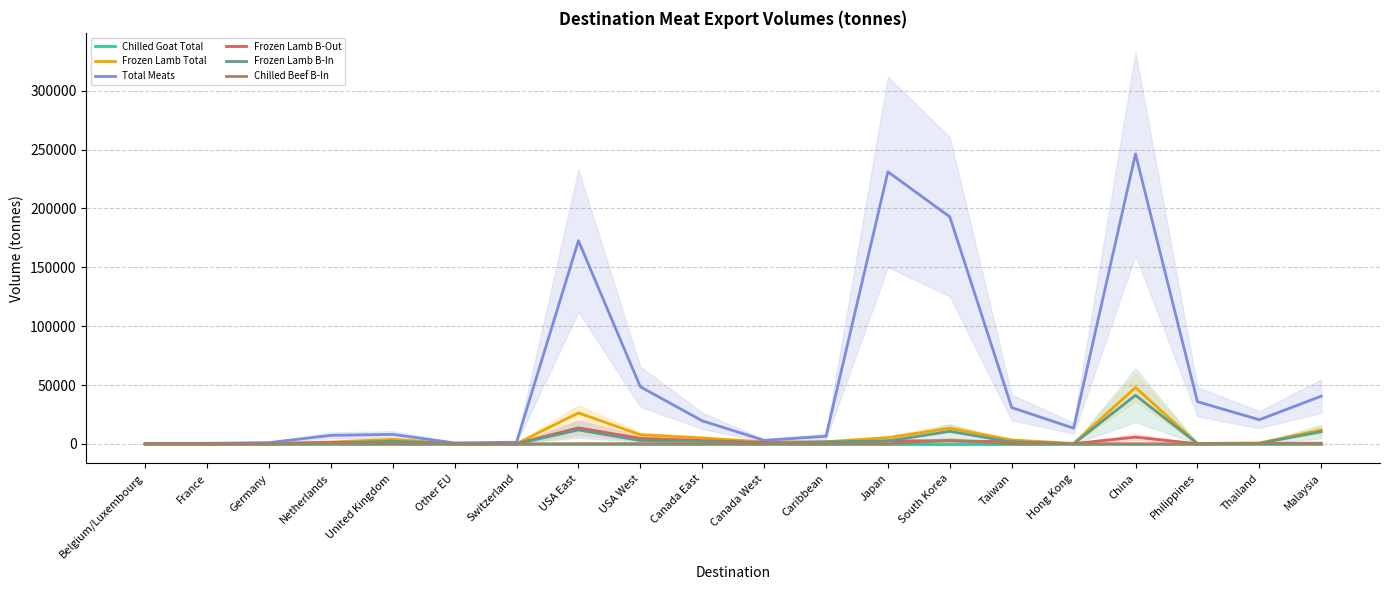

What is the difference between the highest and lowest values at Malaysia?

40511.4